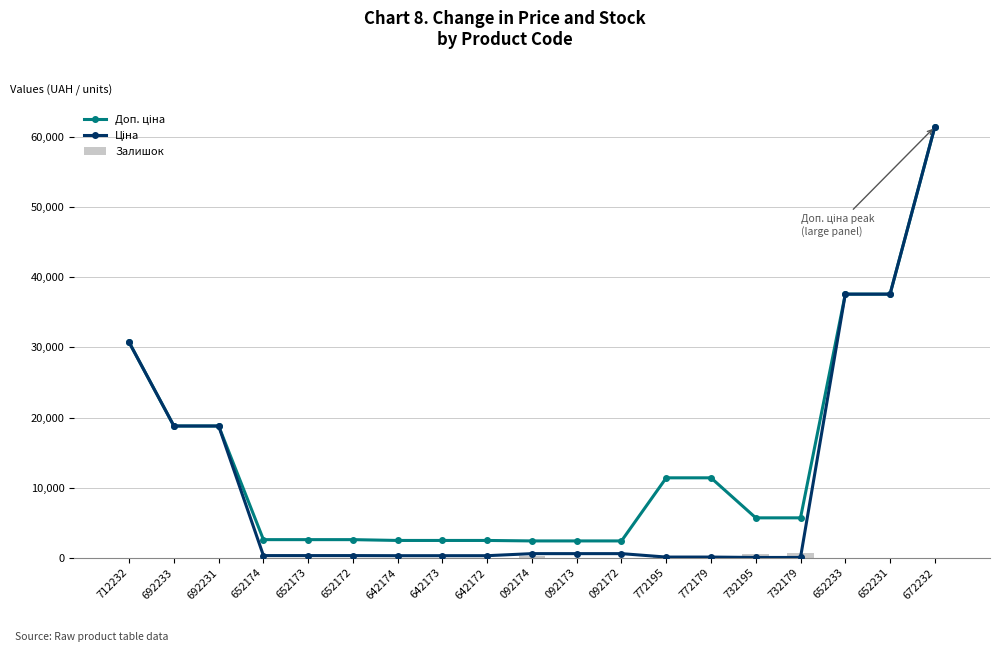

What are all the series names shown in the legend?

Доп. ціна, Ціна, Залишок